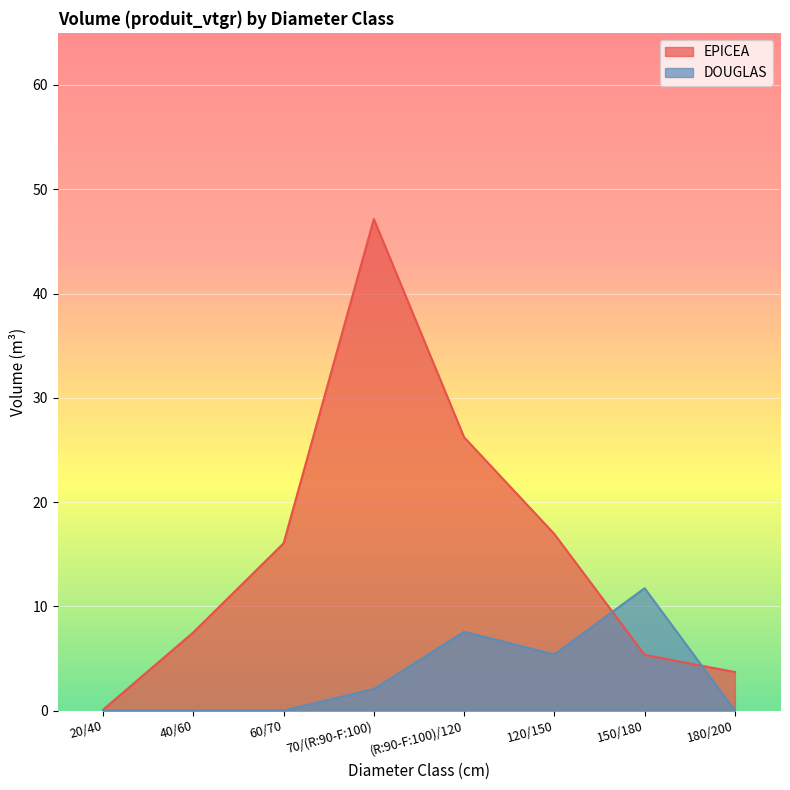

The DOUGLAS series shows 2.8 at 120/150. True or false?

False